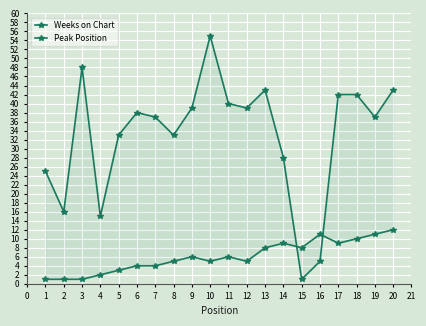

What is the sum of all Weeks on Chart values?

659